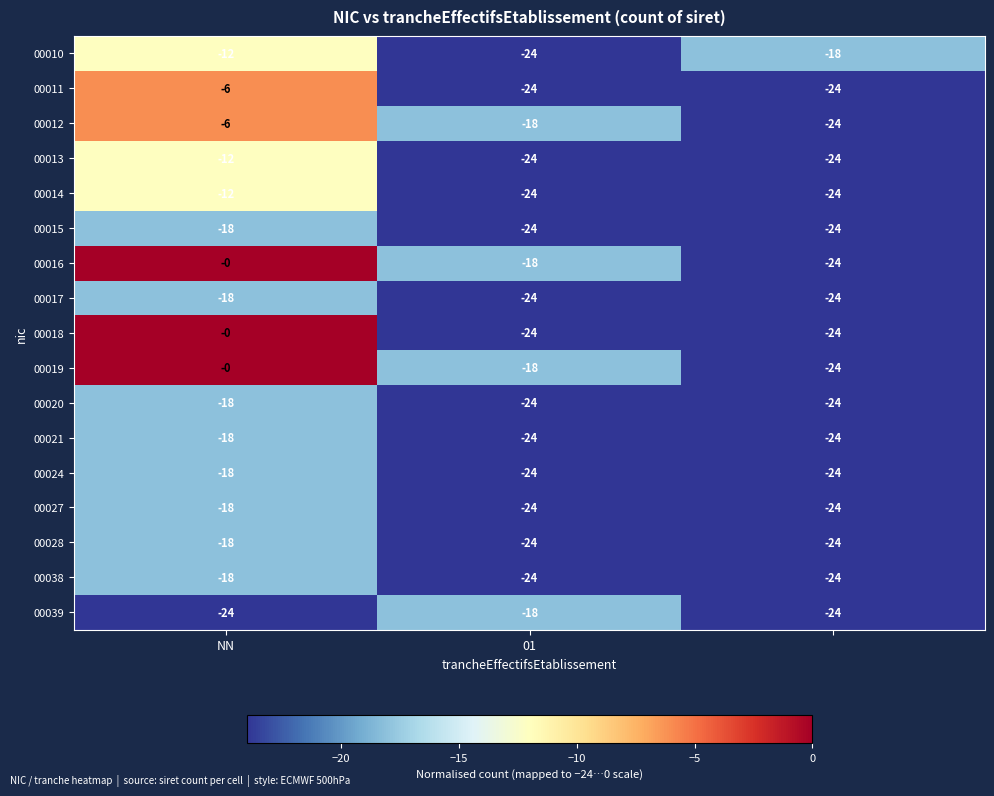

What is the highest value of the 00038 series?

-18